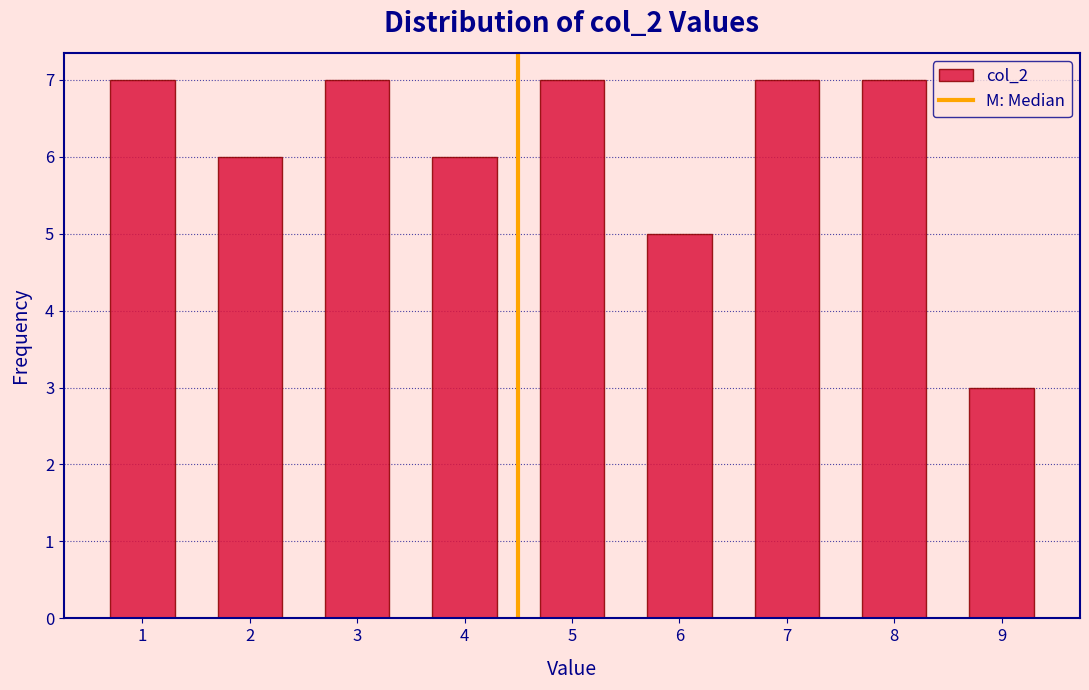

Reading left to right, transcribe all the data shown in this chart.

7	6	7	6	7	5	7	7	3